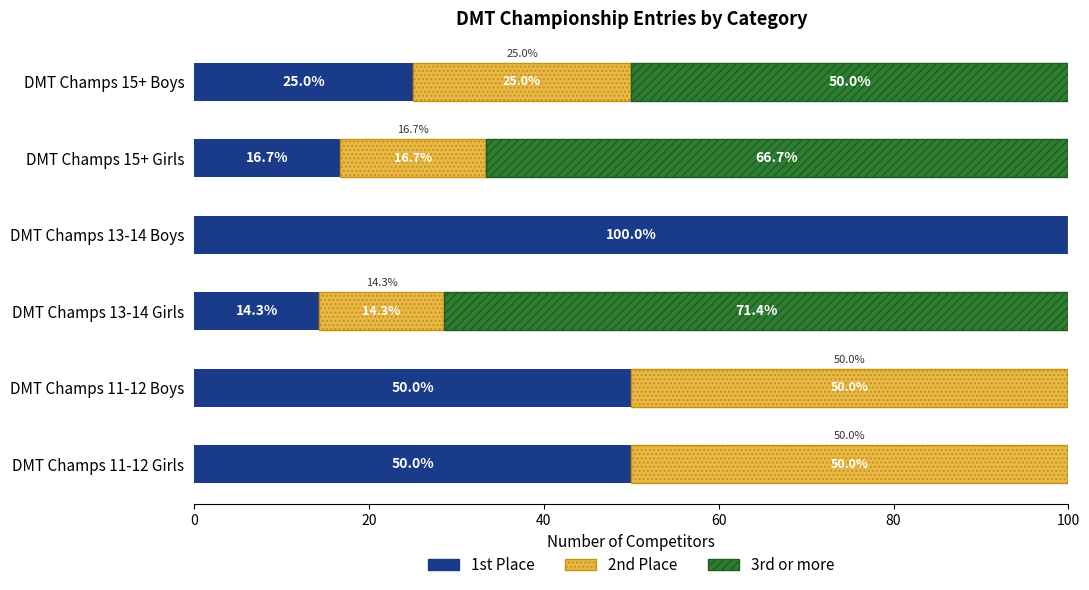

What is the total value across all series at DMT Champs 13-14 Boys?

100.0